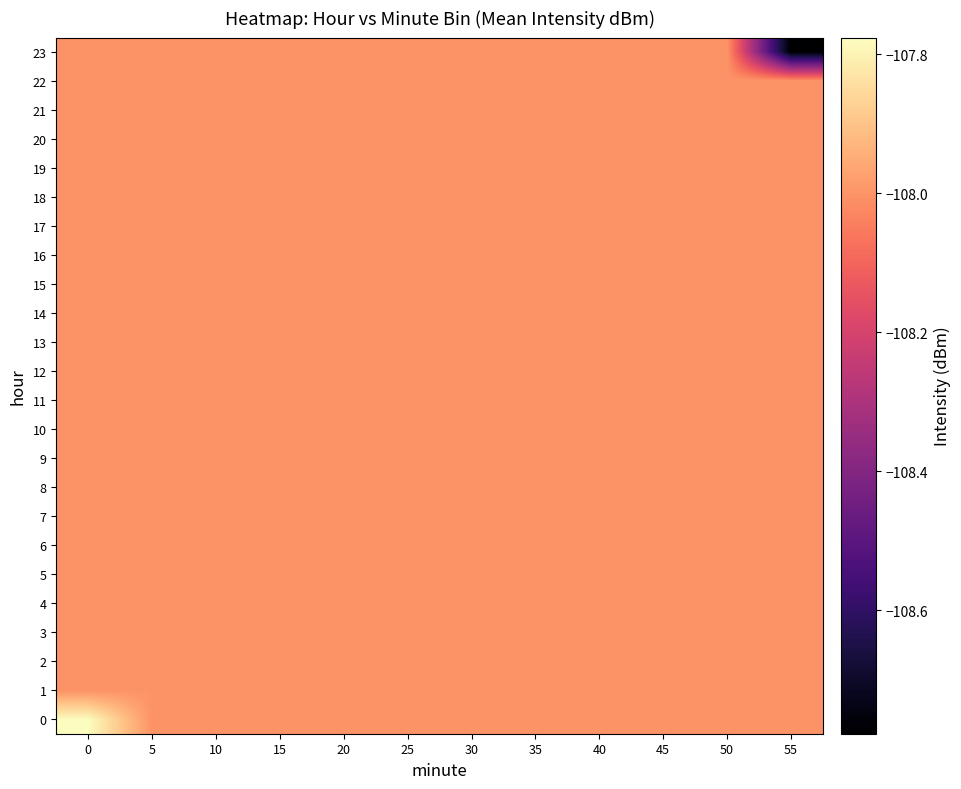

Reading left to right, extract all data points from this chart.

0: 0=-107.8	5=-108.0	10=-108.0	15=-108.0	20=-108.0	25=-108.0	30=-108.0	35=-108.0	40=-108.0	45=-108.0	50=-108.0	55=-108.0
1: 0=-108.0	5=-108.0	10=-108.0	15=-108.0	20=-108.0	25=-108.0	30=-108.0	35=-108.0	40=-108.0	45=-108.0	50=-108.0	55=-108.0
2: 0=-108.0	5=-108.0	10=-108.0	15=-108.0	20=-108.0	25=-108.0	30=-108.0	35=-108.0	40=-108.0	45=-108.0	50=-108.0	55=-108.0
3: 0=-108.0	5=-108.0	10=-108.0	15=-108.0	20=-108.0	25=-108.0	30=-108.0	35=-108.0	40=-108.0	45=-108.0	50=-108.0	55=-108.0
4: 0=-108.0	5=-108.0	10=-108.0	15=-108.0	20=-108.0	25=-108.0	30=-108.0	35=-108.0	40=-108.0	45=-108.0	50=-108.0	55=-108.0
5: 0=-108.0	5=-108.0	10=-108.0	15=-108.0	20=-108.0	25=-108.0	30=-108.0	35=-108.0	40=-108.0	45=-108.0	50=-108.0	55=-108.0
6: 0=-108.0	5=-108.0	10=-108.0	15=-108.0	20=-108.0	25=-108.0	30=-108.0	35=-108.0	40=-108.0	45=-108.0	50=-108.0	55=-108.0
7: 0=-108.0	5=-108.0	10=-108.0	15=-108.0	20=-108.0	25=-108.0	30=-108.0	35=-108.0	40=-108.0	45=-108.0	50=-108.0	55=-108.0
8: 0=-108.0	5=-108.0	10=-108.0	15=-108.0	20=-108.0	25=-108.0	30=-108.0	35=-108.0	40=-108.0	45=-108.0	50=-108.0	55=-108.0
9: 0=-108.0	5=-108.0	10=-108.0	15=-108.0	20=-108.0	25=-108.0	30=-108.0	35=-108.0	40=-108.0	45=-108.0	50=-108.0	55=-108.0
10: 0=-108.0	5=-108.0	10=-108.0	15=-108.0	20=-108.0	25=-108.0	30=-108.0	35=-108.0	40=-108.0	45=-108.0	50=-108.0	55=-108.0
11: 0=-108.0	5=-108.0	10=-108.0	15=-108.0	20=-108.0	25=-108.0	30=-108.0	35=-108.0	40=-108.0	45=-108.0	50=-108.0	55=-108.0
12: 0=-108.0	5=-108.0	10=-108.0	15=-108.0	20=-108.0	25=-108.0	30=-108.0	35=-108.0	40=-108.0	45=-108.0	50=-108.0	55=-108.0
13: 0=-108.0	5=-108.0	10=-108.0	15=-108.0	20=-108.0	25=-108.0	30=-108.0	35=-108.0	40=-108.0	45=-108.0	50=-108.0	55=-108.0
14: 0=-108.0	5=-108.0	10=-108.0	15=-108.0	20=-108.0	25=-108.0	30=-108.0	35=-108.0	40=-108.0	45=-108.0	50=-108.0	55=-108.0
15: 0=-108.0	5=-108.0	10=-108.0	15=-108.0	20=-108.0	25=-108.0	30=-108.0	35=-108.0	40=-108.0	45=-108.0	50=-108.0	55=-108.0
16: 0=-108.0	5=-108.0	10=-108.0	15=-108.0	20=-108.0	25=-108.0	30=-108.0	35=-108.0	40=-108.0	45=-108.0	50=-108.0	55=-108.0
17: 0=-108.0	5=-108.0	10=-108.0	15=-108.0	20=-108.0	25=-108.0	30=-108.0	35=-108.0	40=-108.0	45=-108.0	50=-108.0	55=-108.0
18: 0=-108.0	5=-108.0	10=-108.0	15=-108.0	20=-108.0	25=-108.0	30=-108.0	35=-108.0	40=-108.0	45=-108.0	50=-108.0	55=-108.0
19: 0=-108.0	5=-108.0	10=-108.0	15=-108.0	20=-108.0	25=-108.0	30=-108.0	35=-108.0	40=-108.0	45=-108.0	50=-108.0	55=-108.0
20: 0=-108.0	5=-108.0	10=-108.0	15=-108.0	20=-108.0	25=-108.0	30=-108.0	35=-108.0	40=-108.0	45=-108.0	50=-108.0	55=-108.0
21: 0=-108.0	5=-108.0	10=-108.0	15=-108.0	20=-108.0	25=-108.0	30=-108.0	35=-108.0	40=-108.0	45=-108.0	50=-108.0	55=-108.0
22: 0=-108.0	5=-108.0	10=-108.0	15=-108.0	20=-108.0	25=-108.0	30=-108.0	35=-108.0	40=-108.0	45=-108.0	50=-108.0	55=-108.0
23: 0=-108.0	5=-108.0	10=-108.0	15=-108.0	20=-108.0	25=-108.0	30=-108.0	35=-108.0	40=-108.0	45=-108.0	50=-108.0	55=-108.8